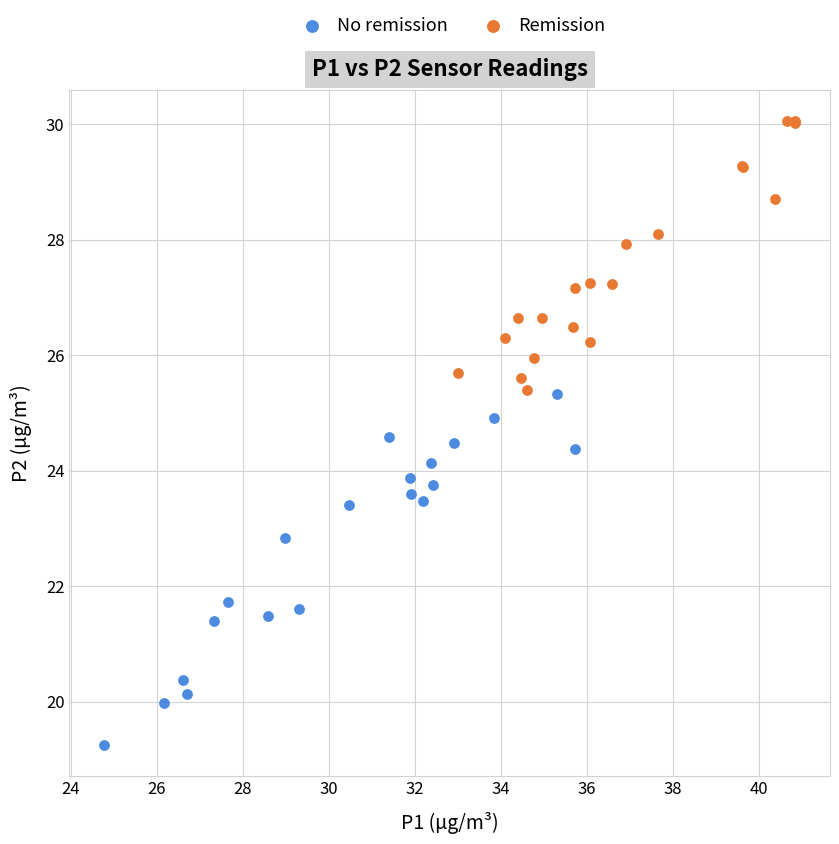

Which series has the widest spread of Y values?

No remission